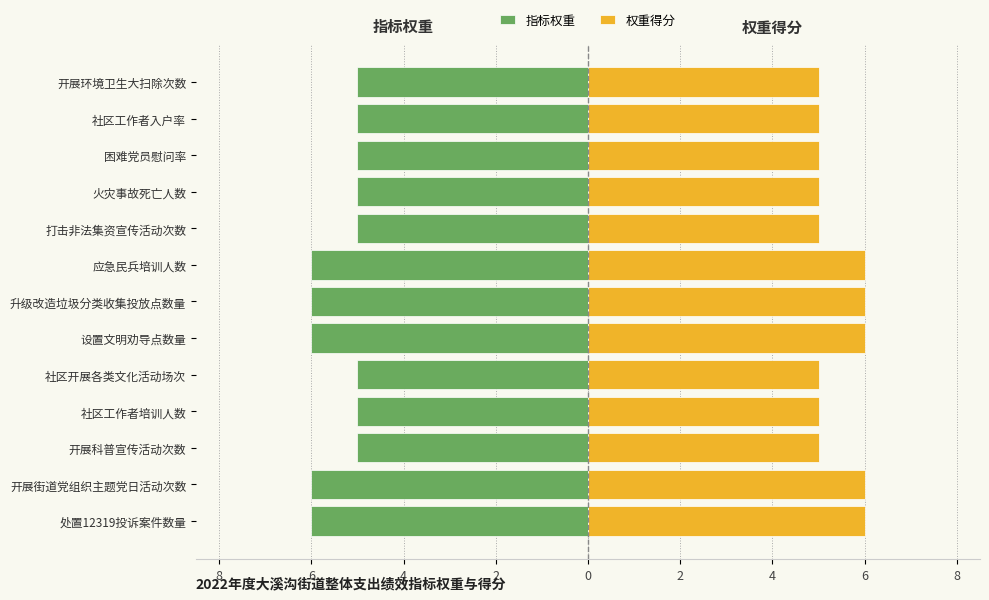

Is it true that 权重得分 equals 8 at 升级改造垃圾分类收集投放点数量?

False